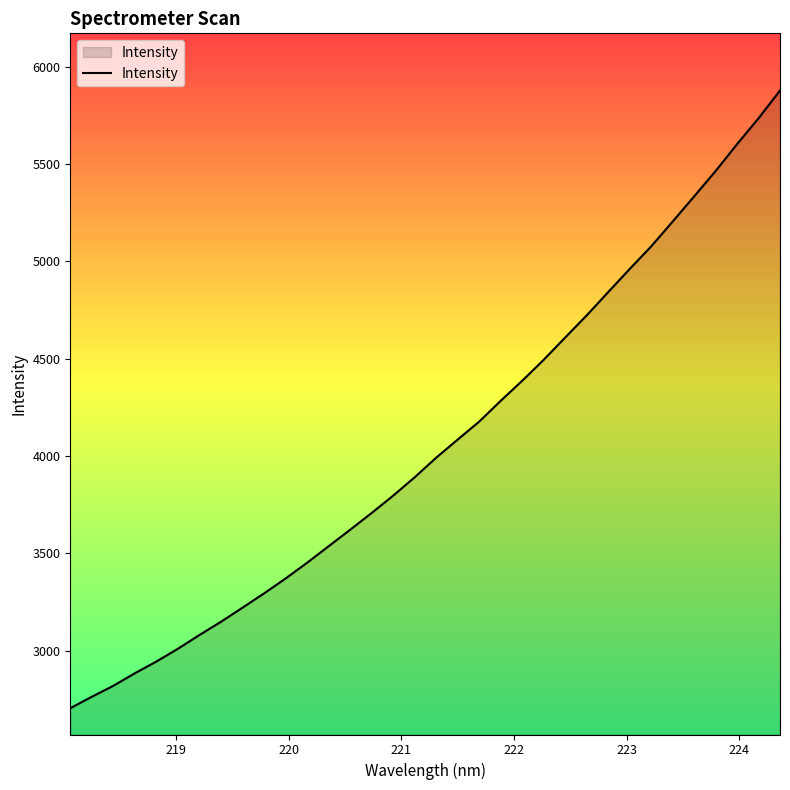

Does the chart display data point markers on the line(s)?

No